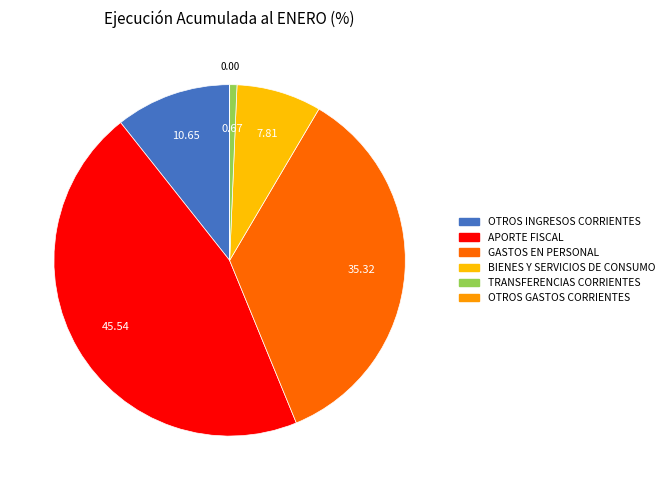

What is the largest slice in the pie chart?

APORTE FISCAL